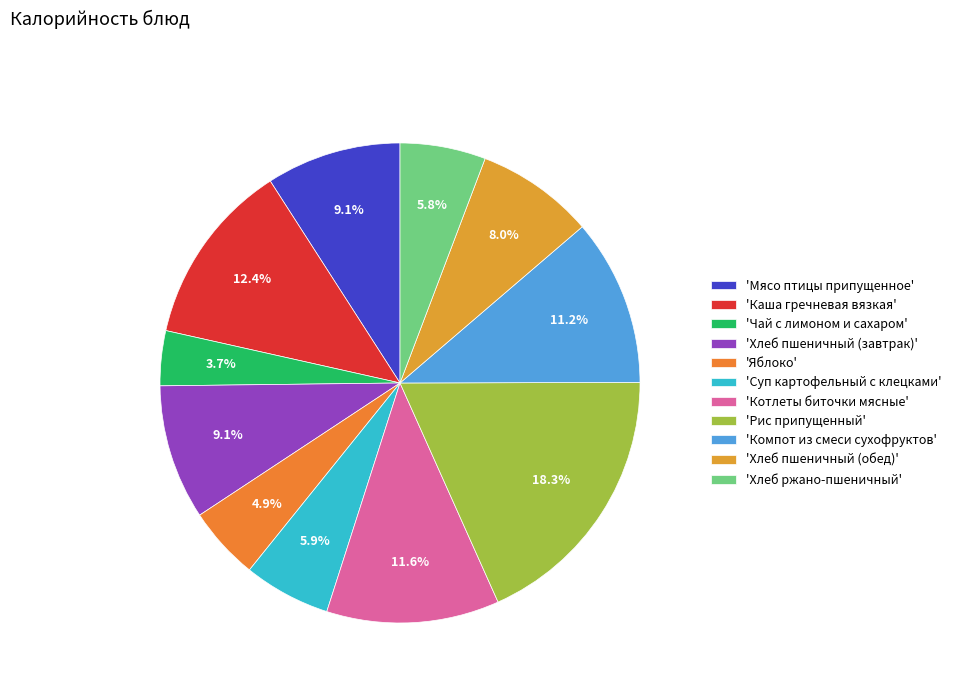

How many segments does this pie chart have?

11